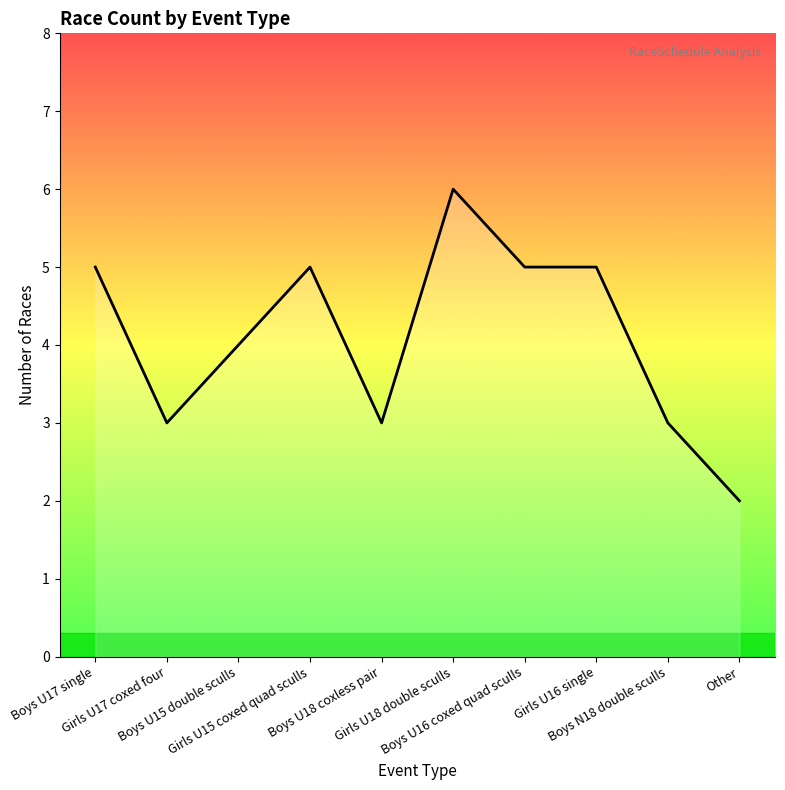

What is the maximum value shown in the chart?

6